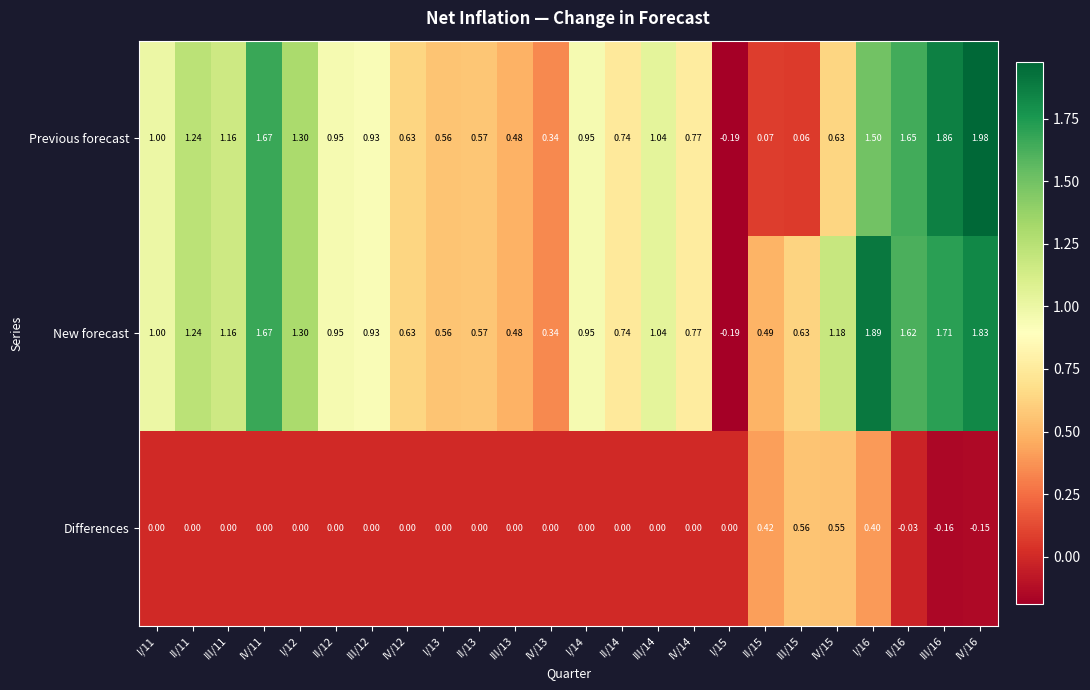

List the series in order of their peak value, highest first.

Previous forecast, New forecast, Differences